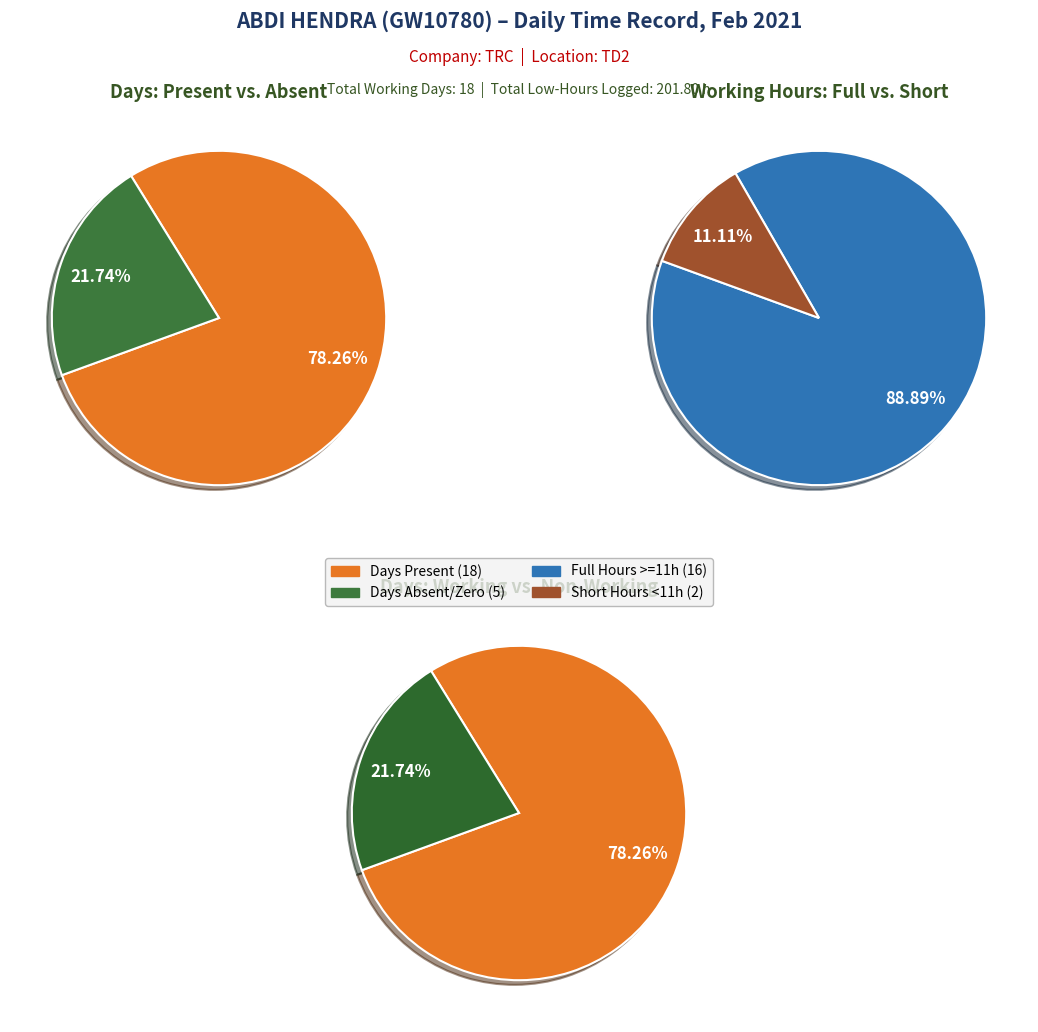

Combined, do 6 and 11 account for over 50%?

No